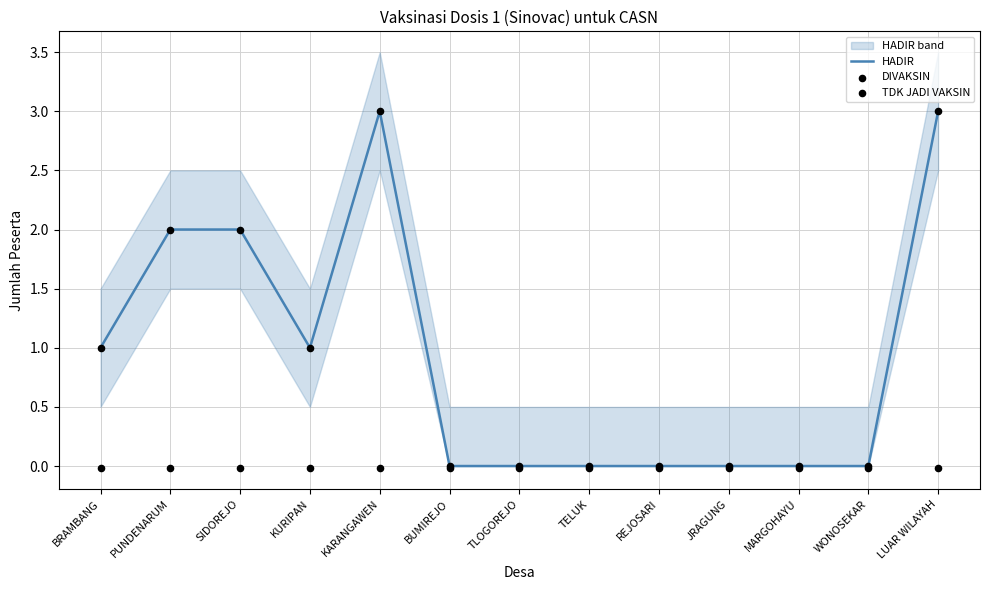

Which series has the widest spread of Y values?

HADIR